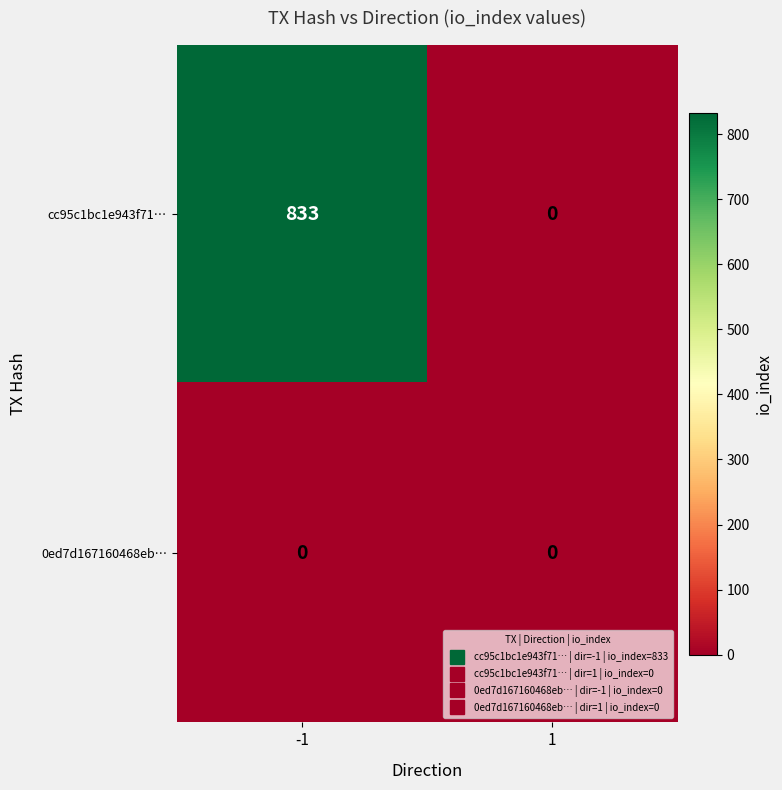

Between -1 and 1, which series saw the biggest shift?

cc95c1bc1e943f71…